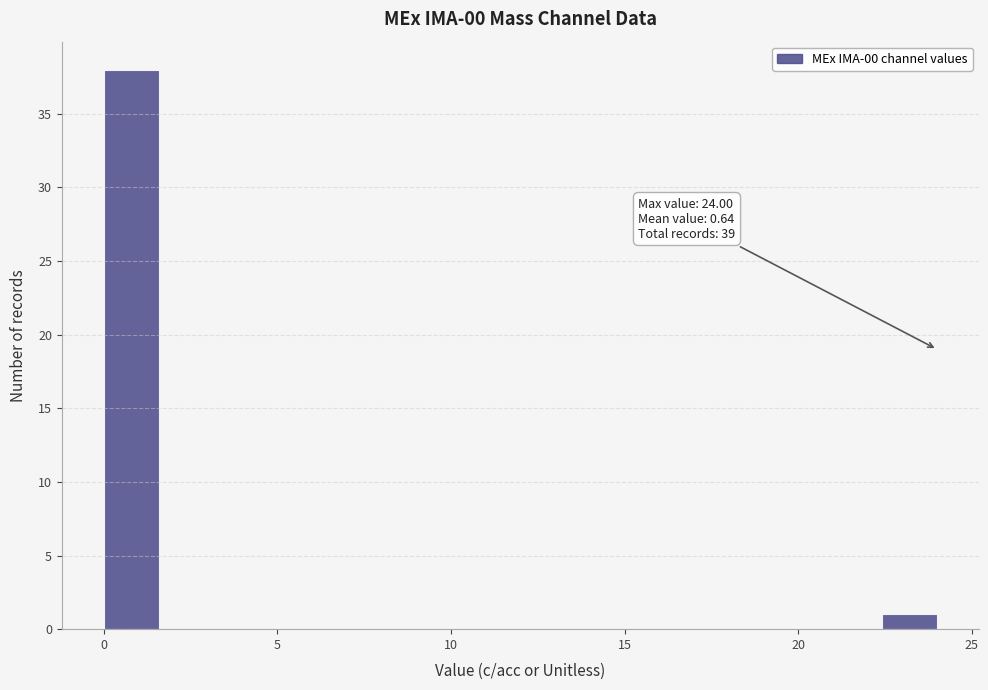

Read against the x-axis, roughly where is the centre of the tallest bar?

1.0